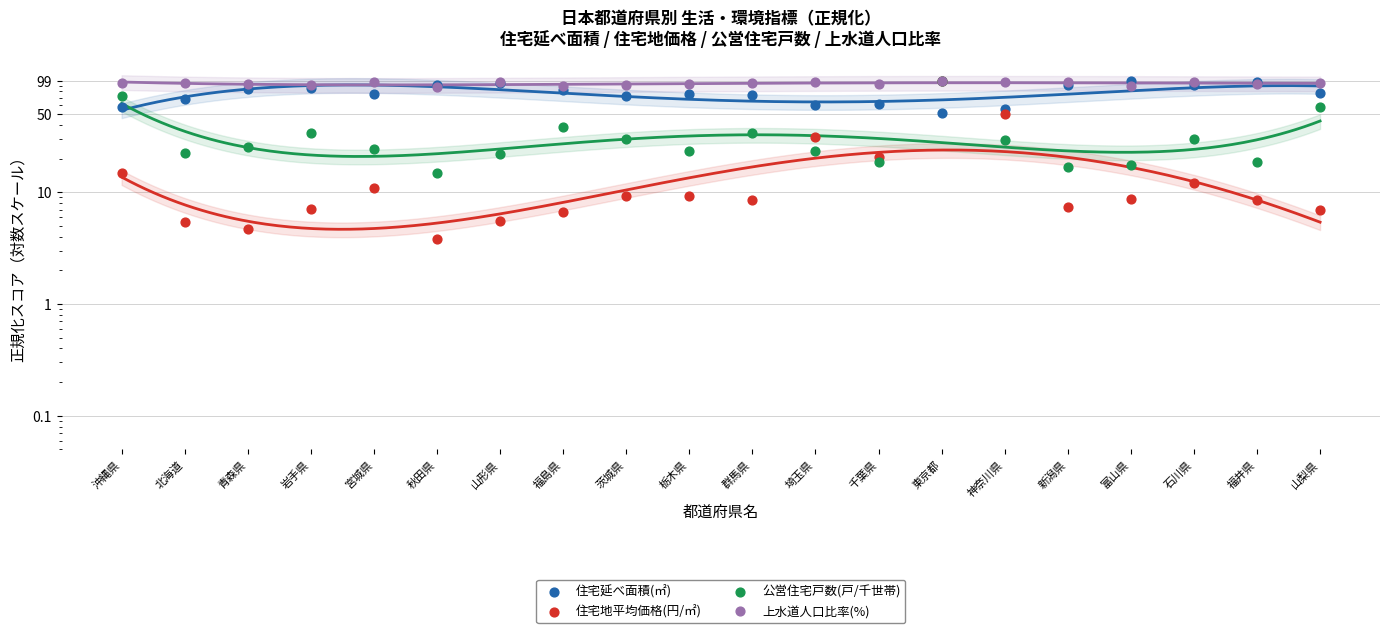

Which series has the largest Y range (max minus min)?

住宅地平均価格(円/㎡)